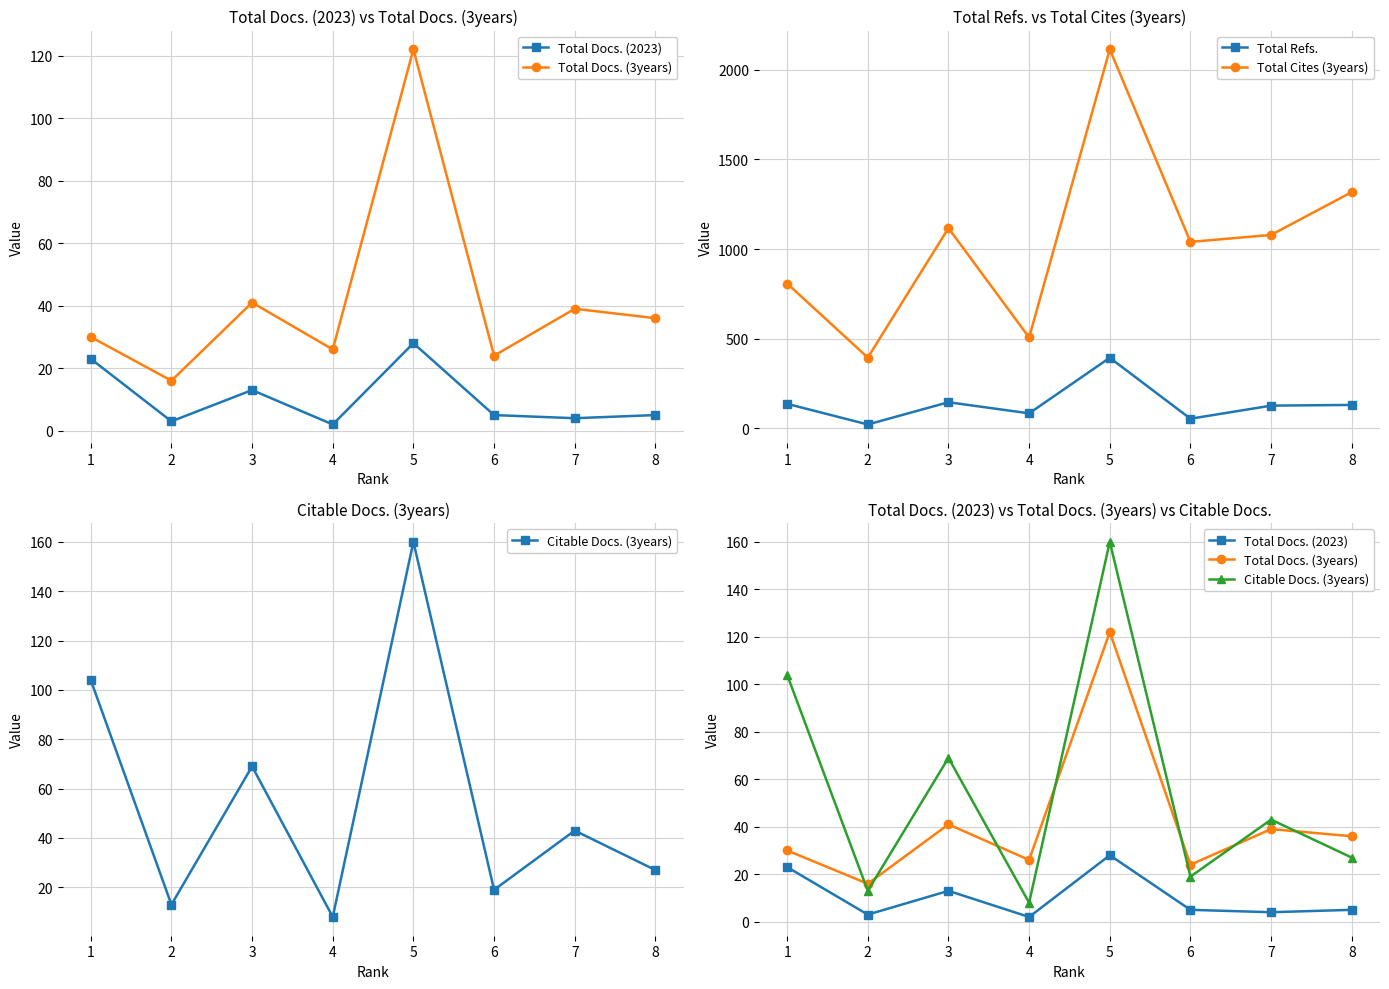

True or false: Total Cites (3years) and Total Docs. (3years) cross at least once.

False